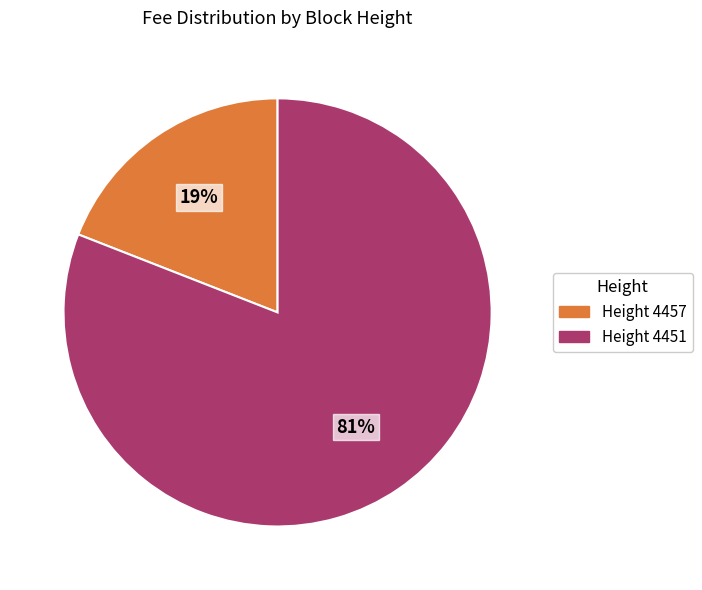

To the nearest percent, what is the difference between the largest and smallest slice percentages?

62%